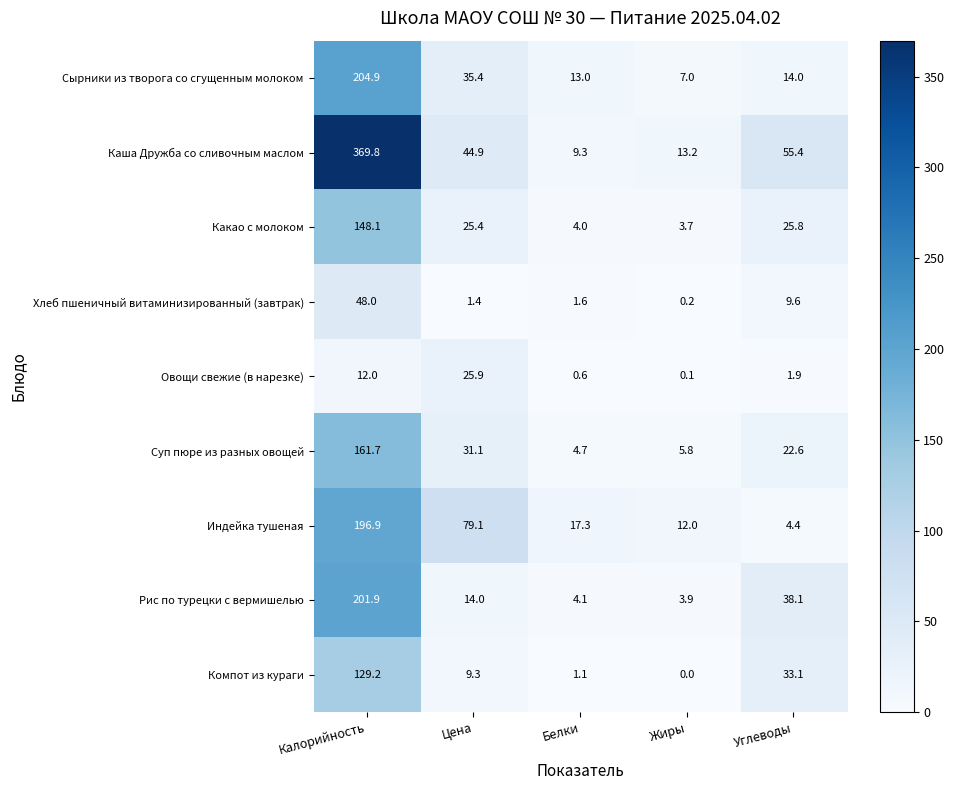

The value of Рис по турецки с вермишелью at Калорийность is 112.5. True or false?

False